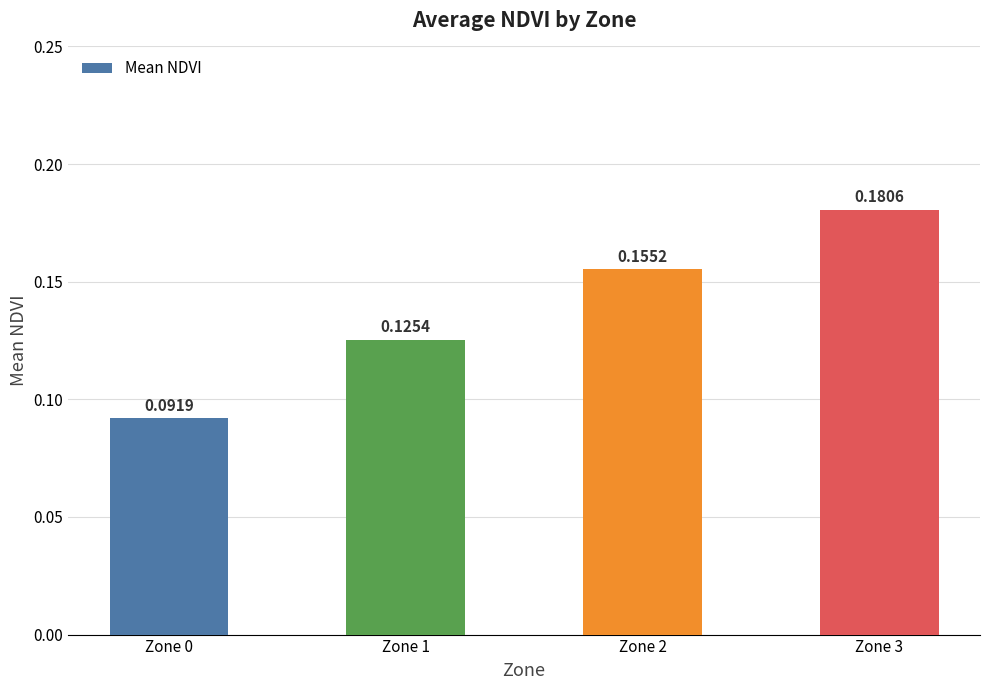

Rank the categories by value from highest to lowest.

Zone 3, Zone 2, Zone 1, Zone 0